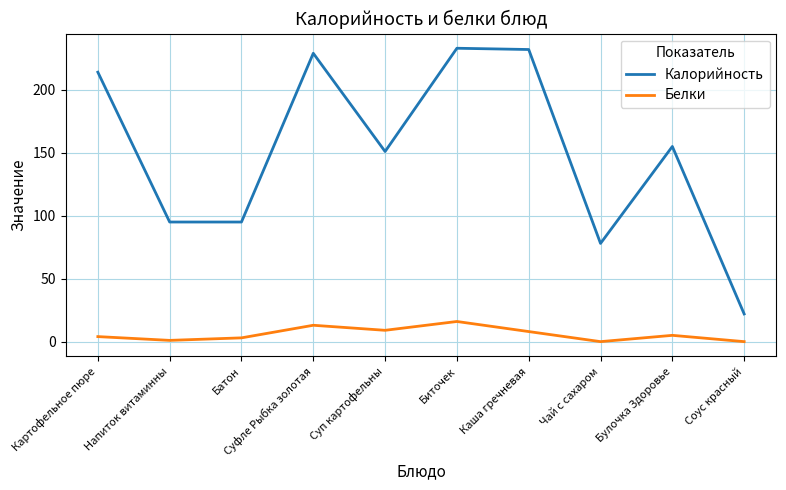

True or false: Калорийность and Белки intersect in this chart.

False